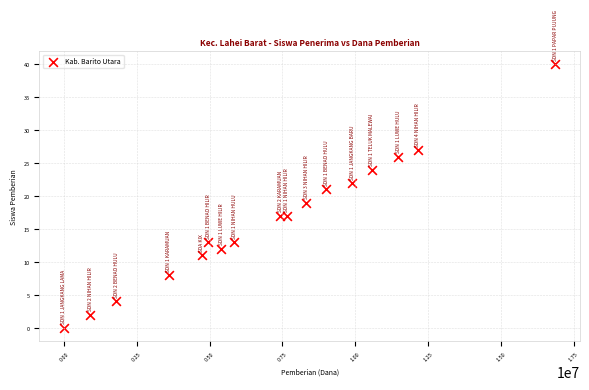

What is the range of X values (max minus min)?

16875000